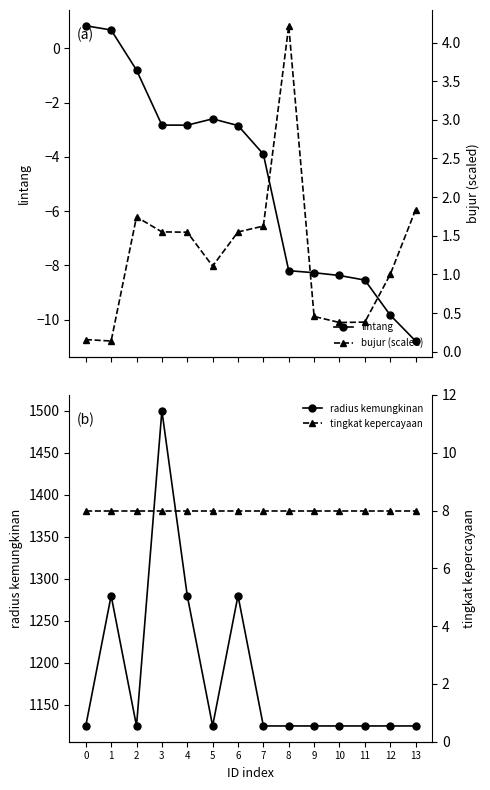

Which has a higher value, 8 or 5?

5